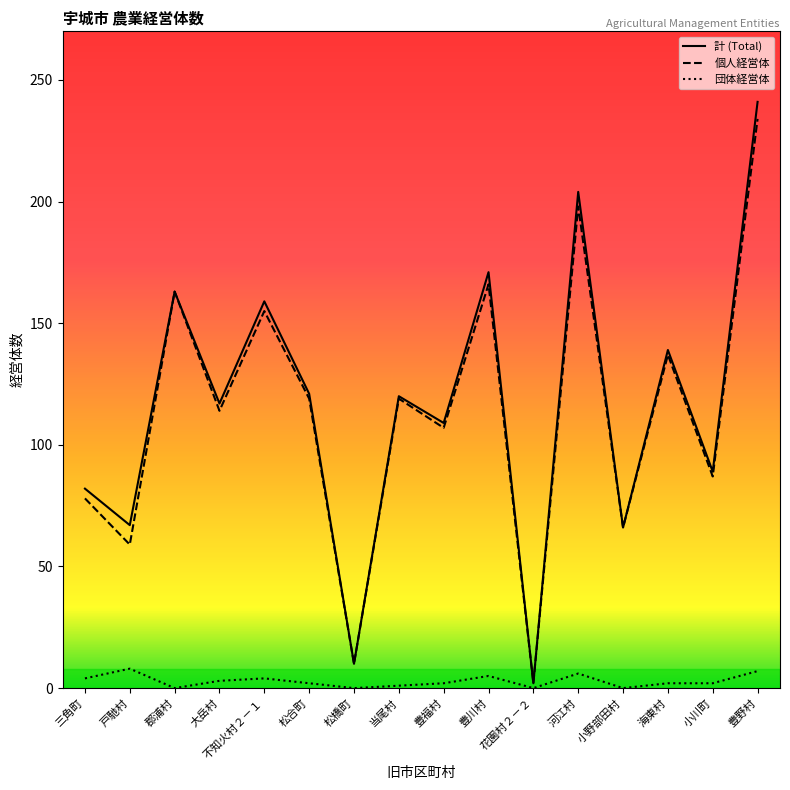

True or false: 団体経営体 has a value of 6 at 河江村.

True